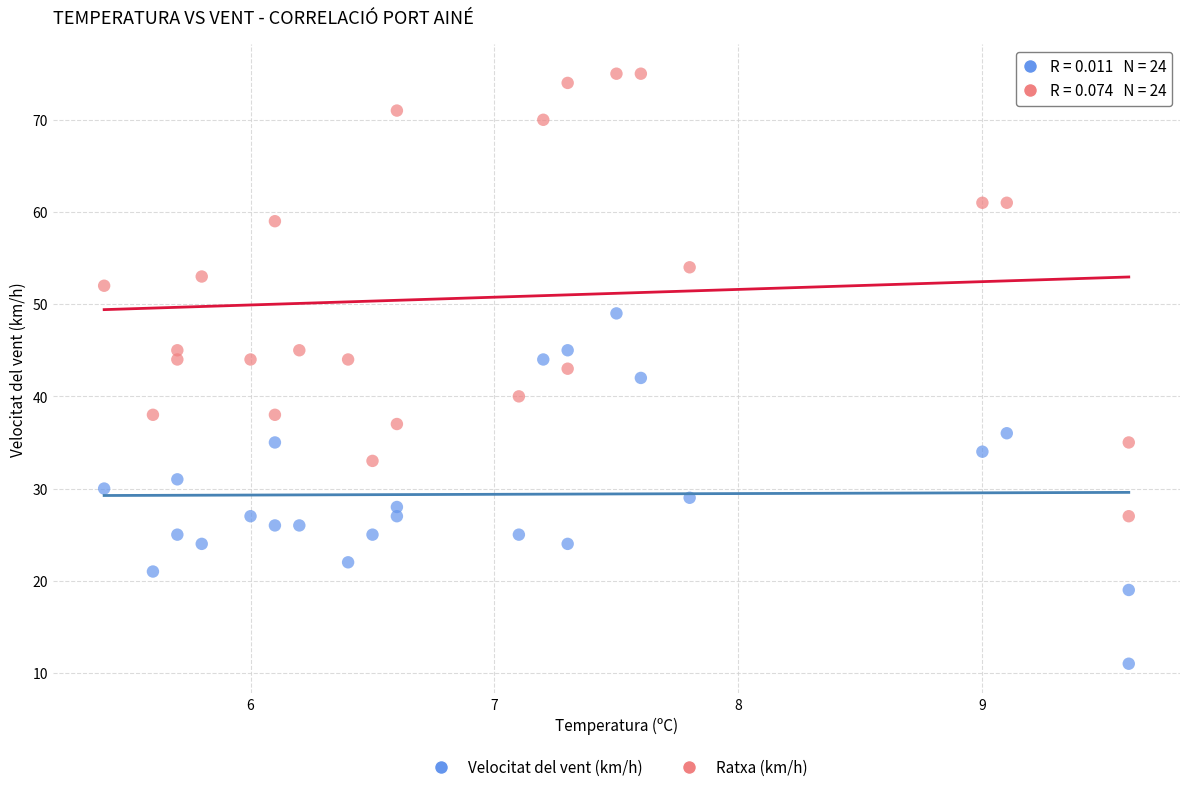

Which series contains the lowest Y value?

Velocitat del vent (km/h)